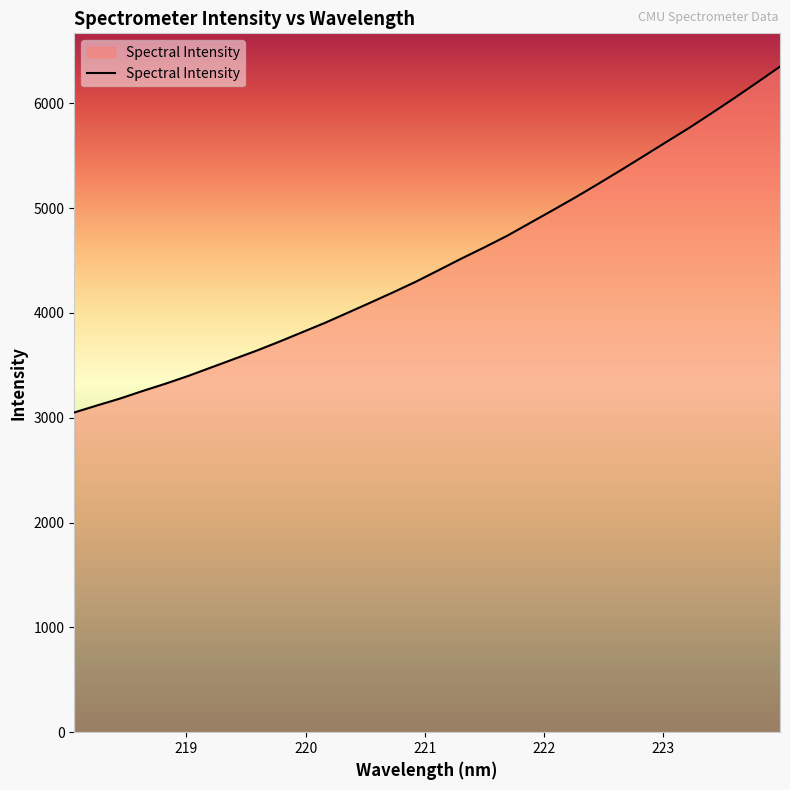

What is the minimum value shown in the chart?

3050.6